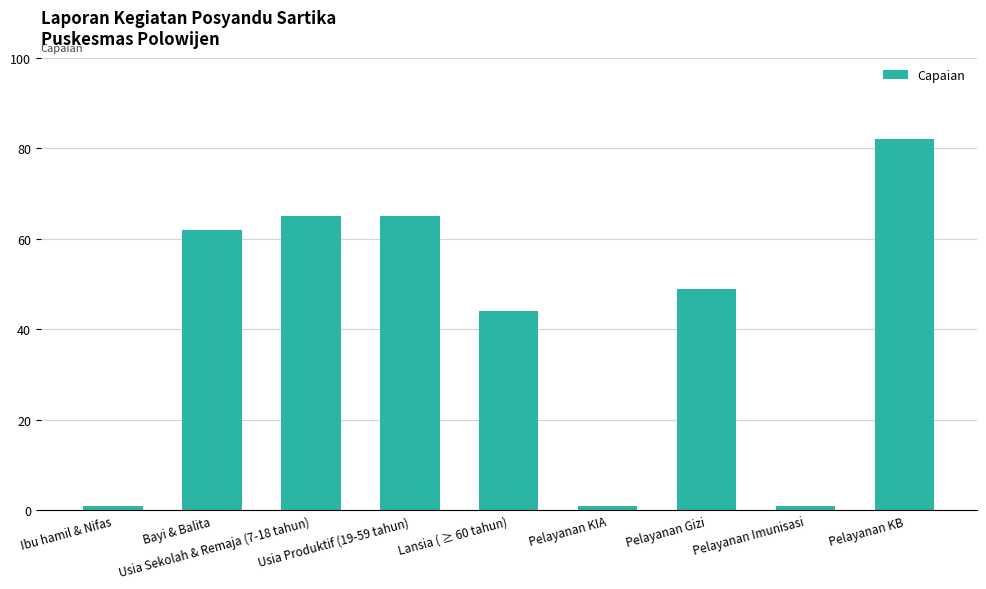

What is the average value?

41